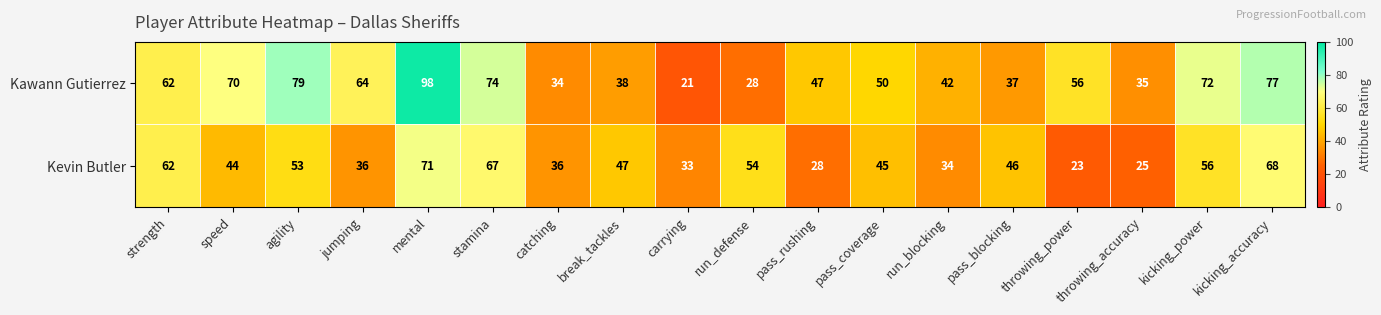

Is it true that Kevin Butler equals 89 at agility?

False